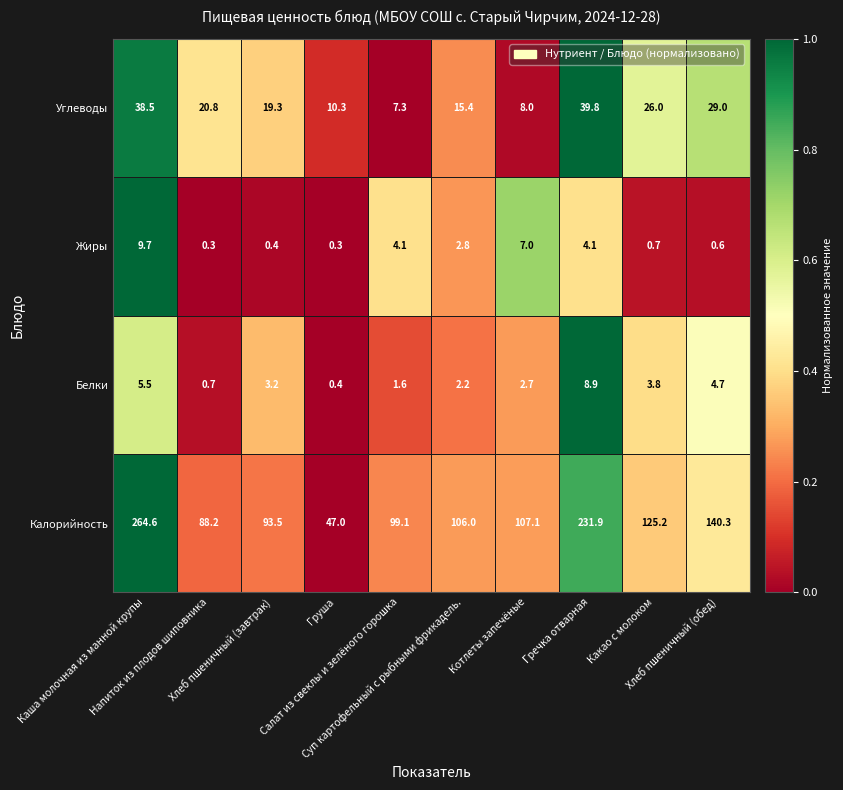

What is the total value across all series at Груша?

58.0